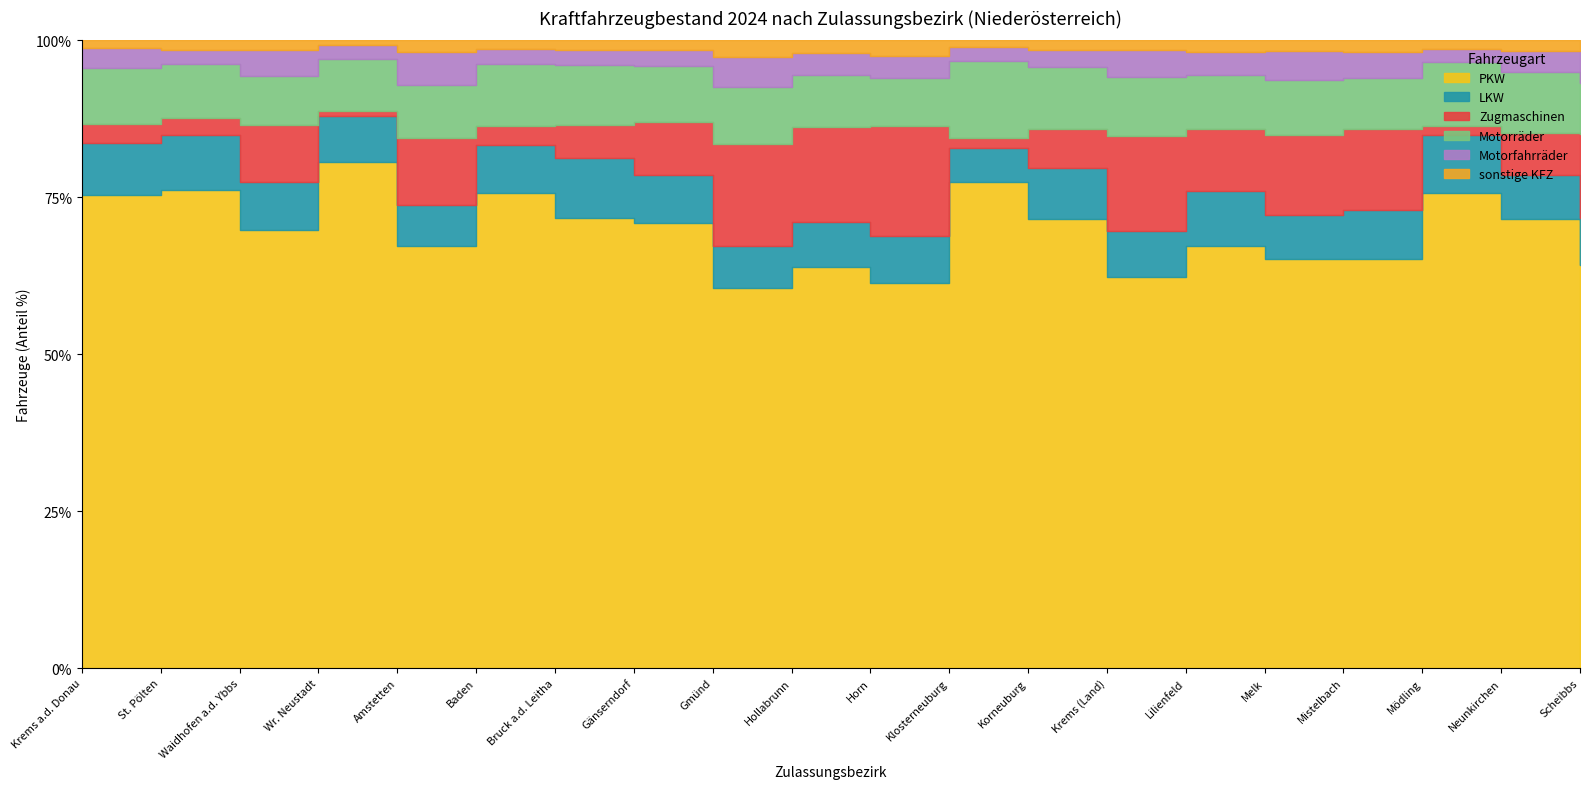

True or false: Motorfahrräder has a value of 2698 at Krems (Land).

True